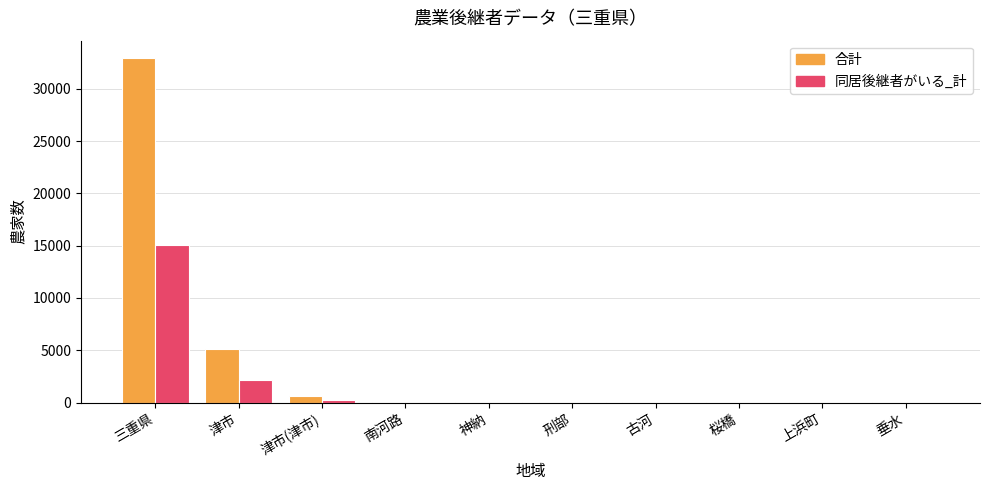

How many groups of bars are there?

10